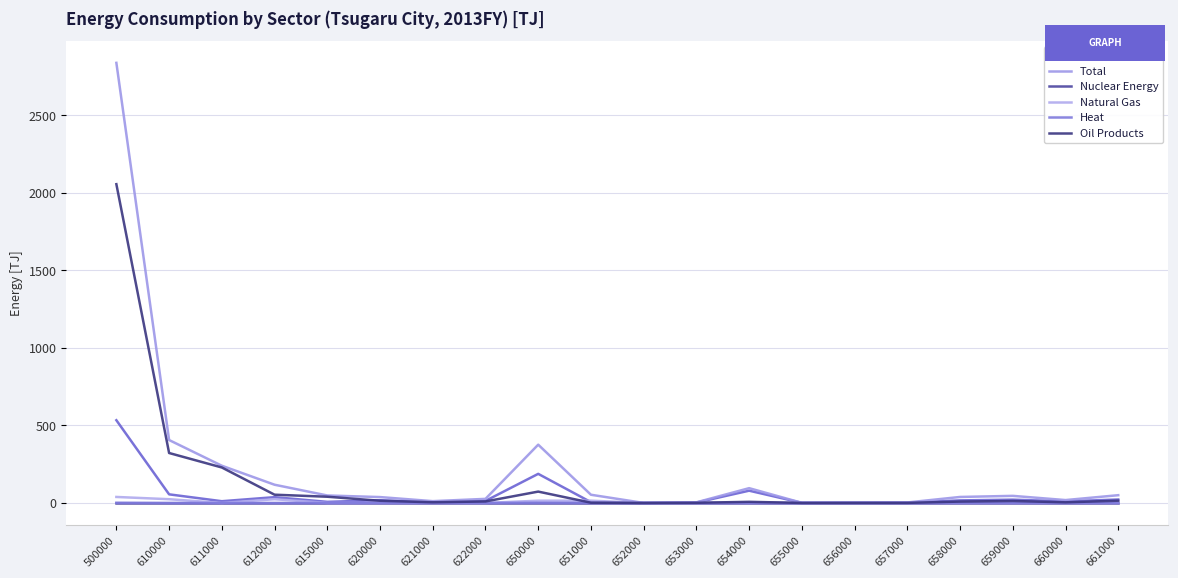

Rank the series at 615000 from lowest to highest value.

Nuclear Energy, Natural Gas, Heat, Electricity, Oil Products, Total